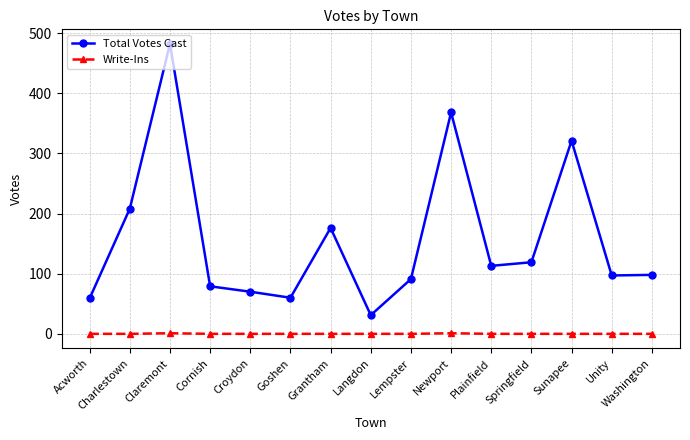

What is the maximum value shown in the chart?

482